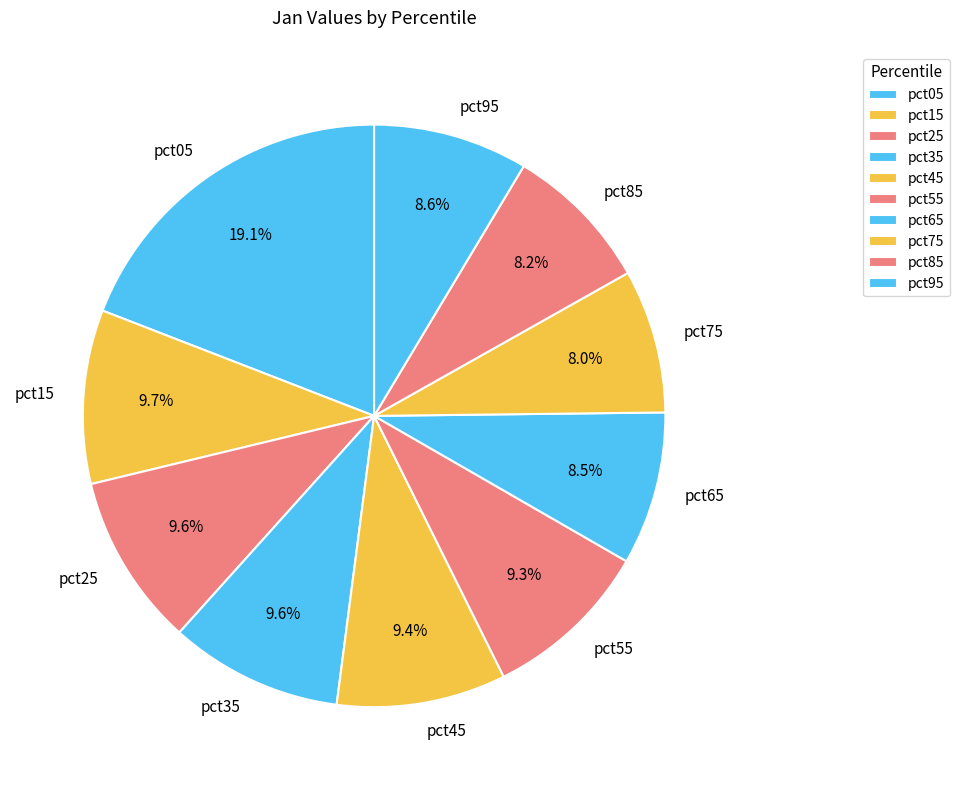

To the nearest percent, what portion does pct45 represent?

9%